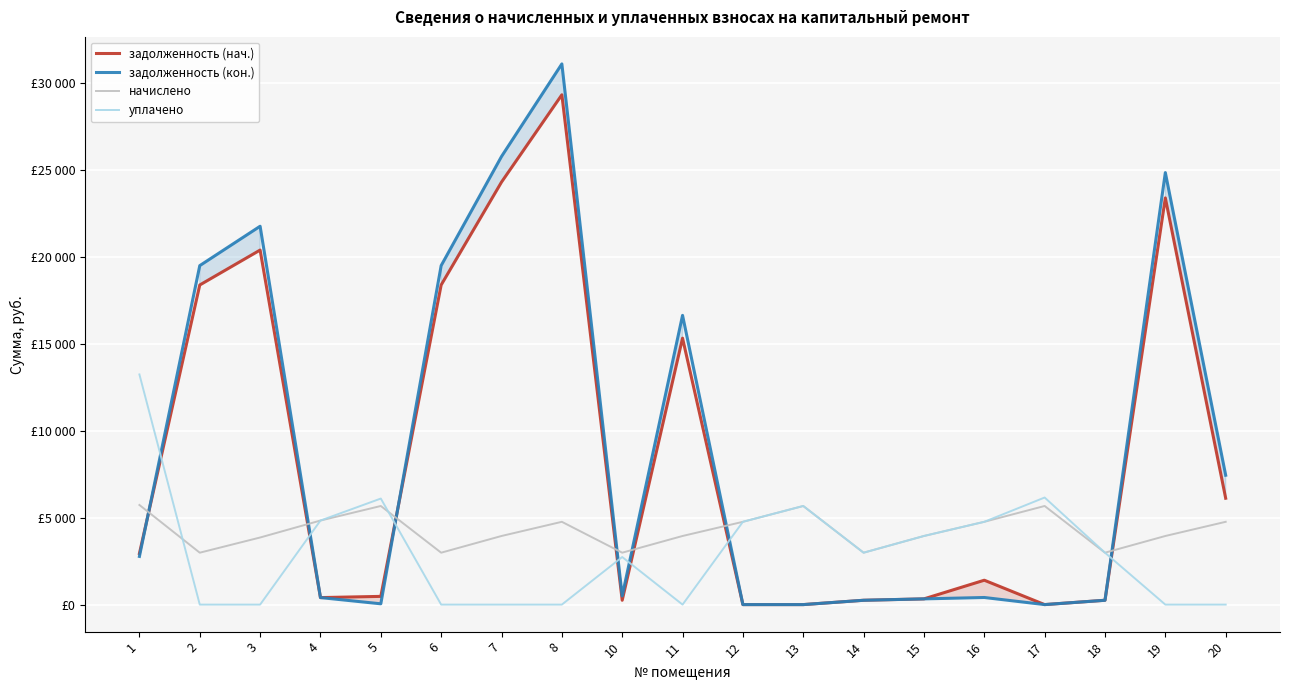

Is the value of задолженность (нач.) at 11 greater than the value of задолженность (кон.) at 1?

Yes